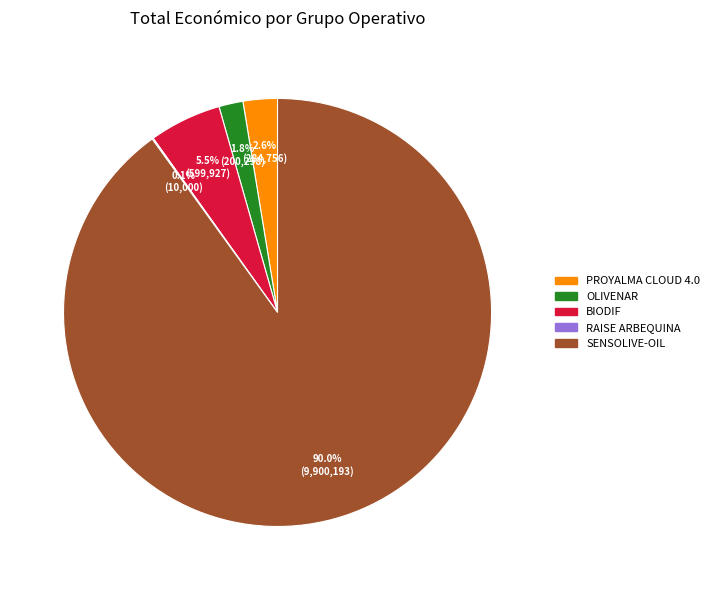

Which category has the biggest portion of the pie?

SENSOLIVE-OIL